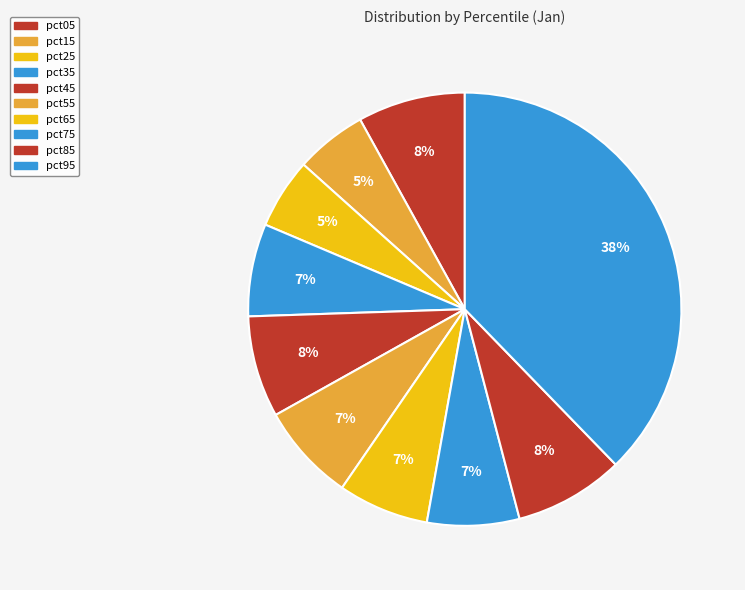

How many segments does this pie chart have?

10